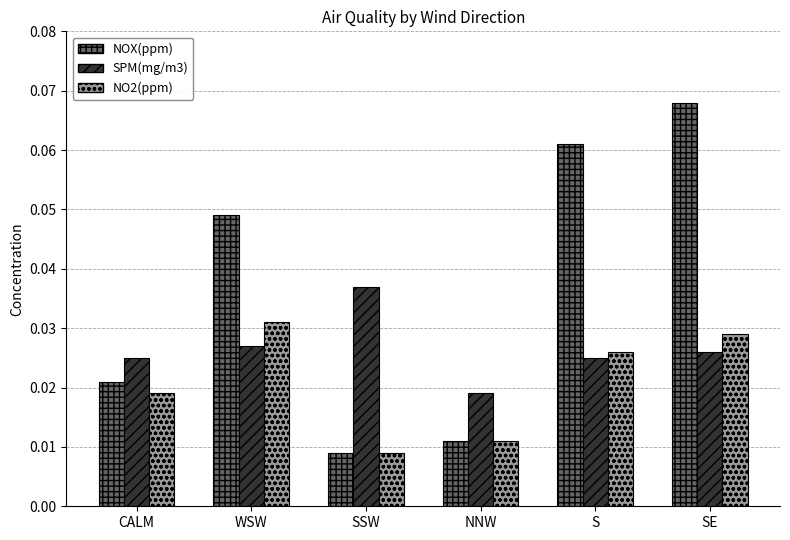

Where is SPM(mg/m3) nearest to the value 0?

NNW